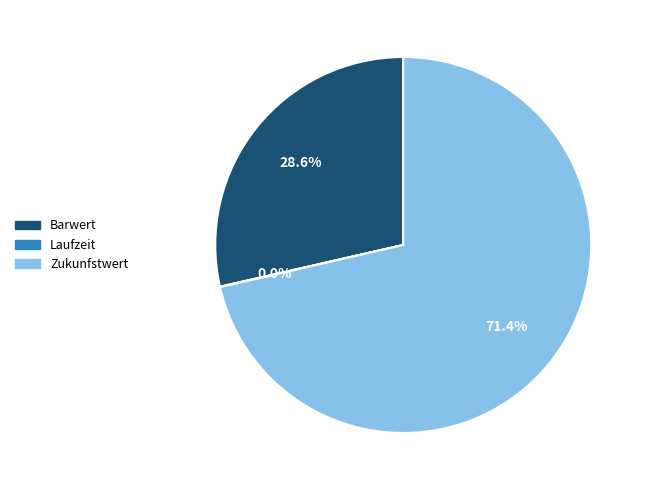

What percentage is NOT represented by Barwert?

71.4%